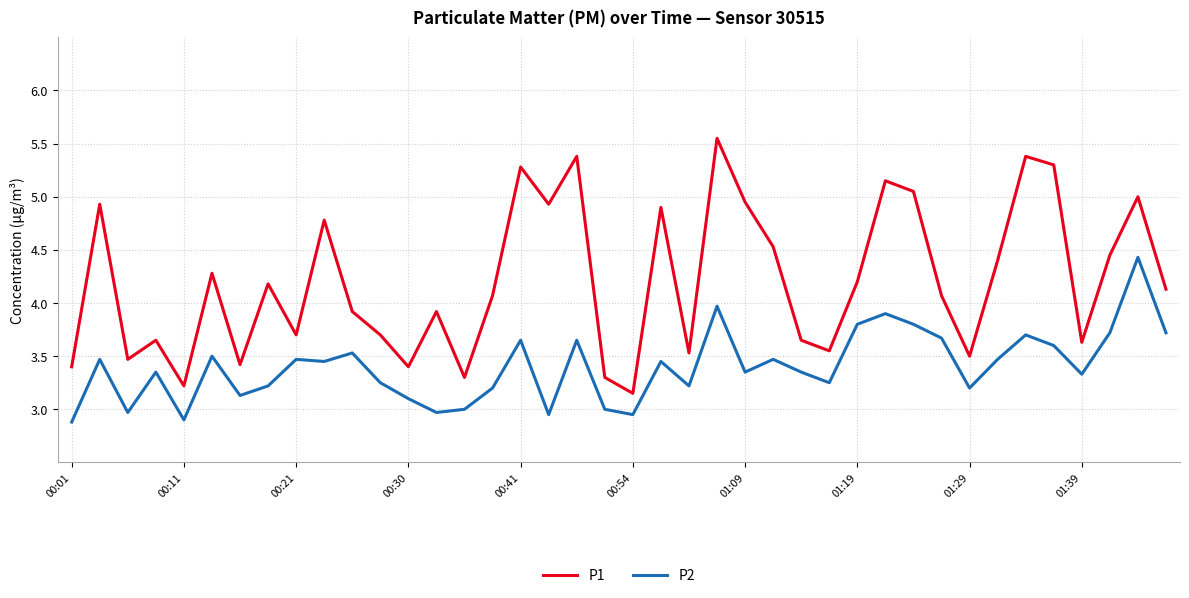

Rank the series by their average value, from lowest to highest.

P2, P1